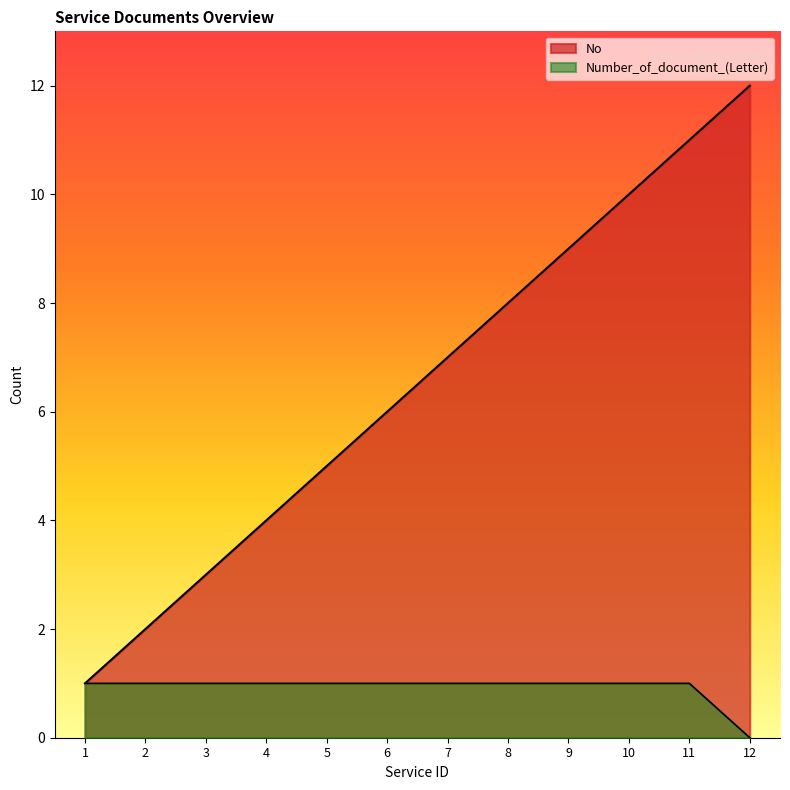

True or false: No and Number_of_document cross at least once.

False